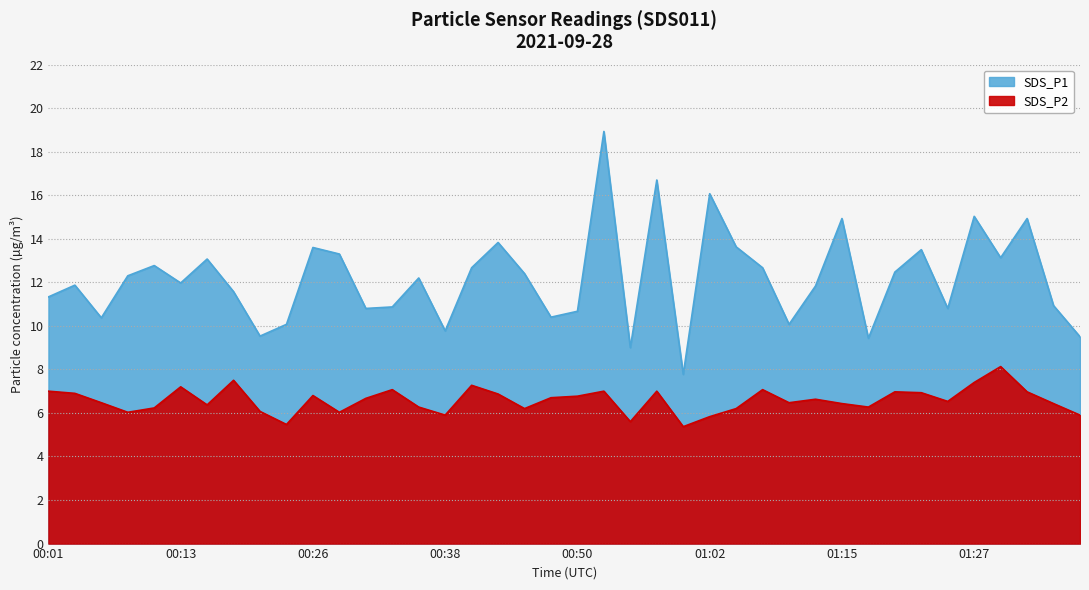

What is the value of the SDS_P1 point at the 24th from the left?

16.7